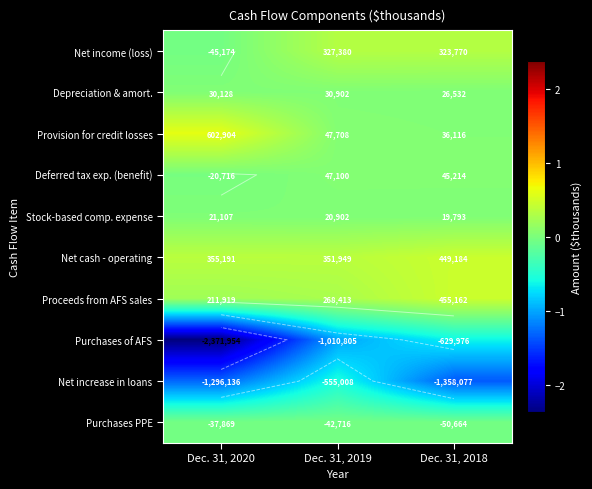

What is the minimum value for Depreciation & amort.?

26532